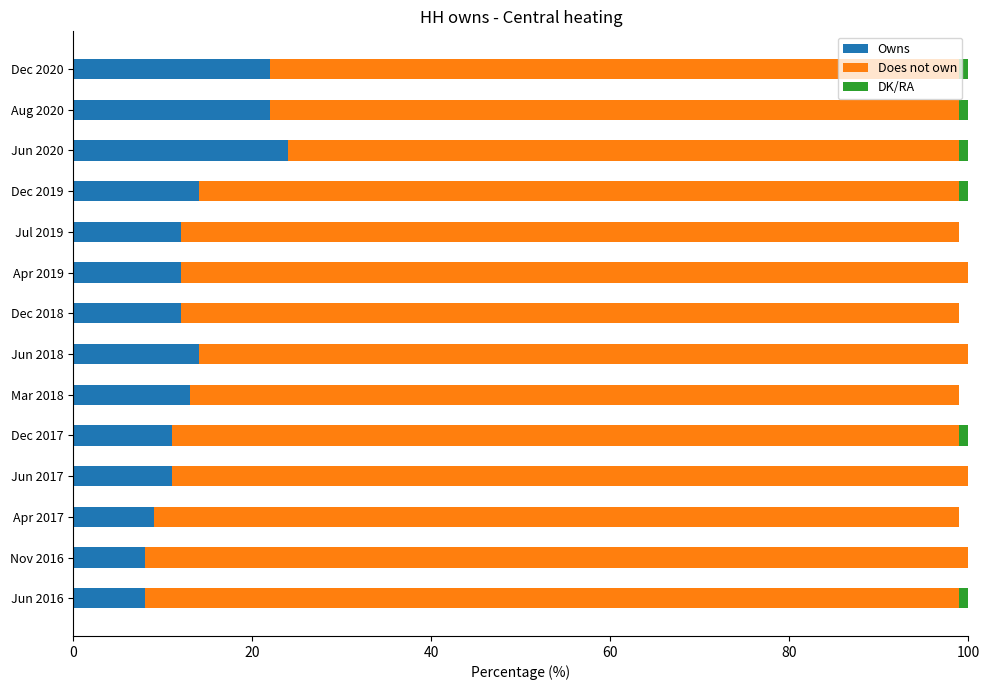

Is it true that Owns equals 22 at Aug 2020?

True